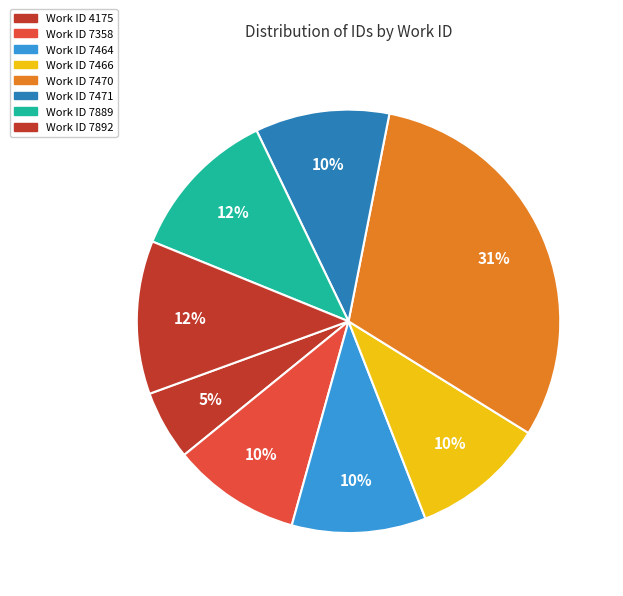

How many slices are in this pie chart?

8